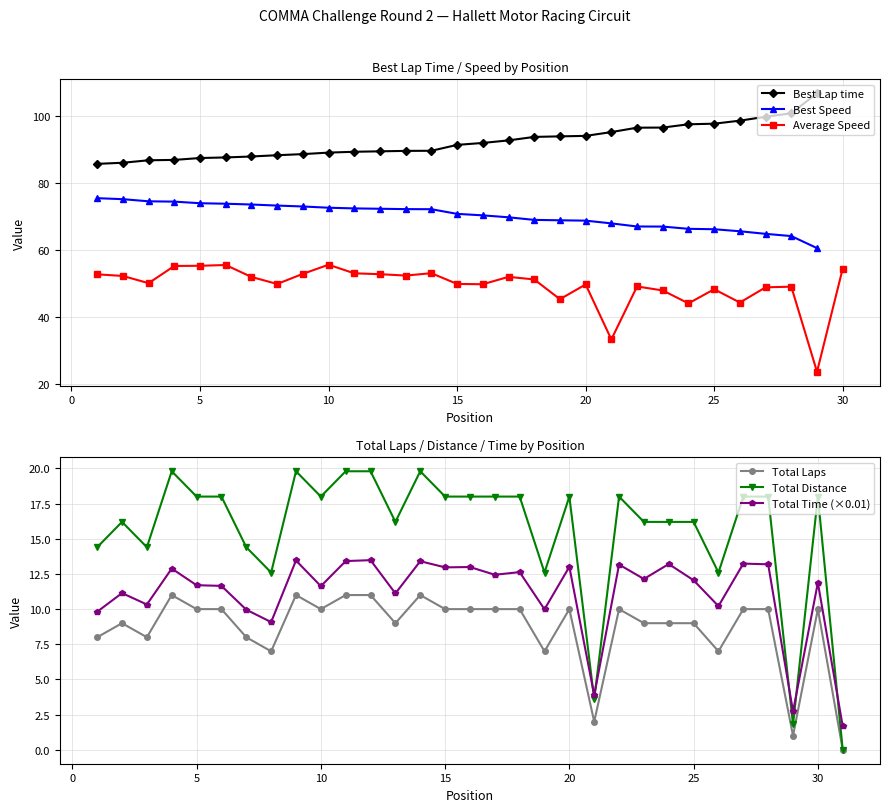

Which category has the highest value in the Total Laps series?

4